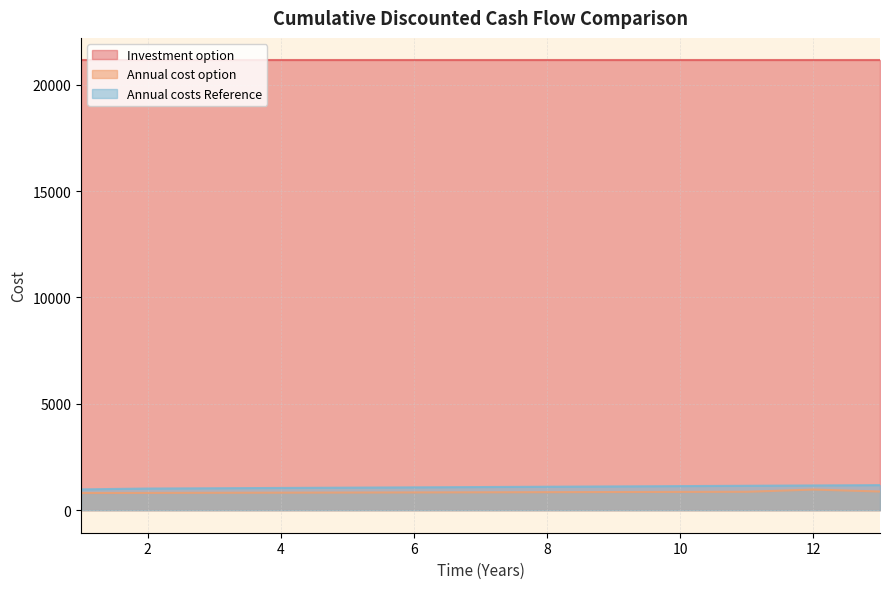

What is the maximum value for Annual cost option?

971.6